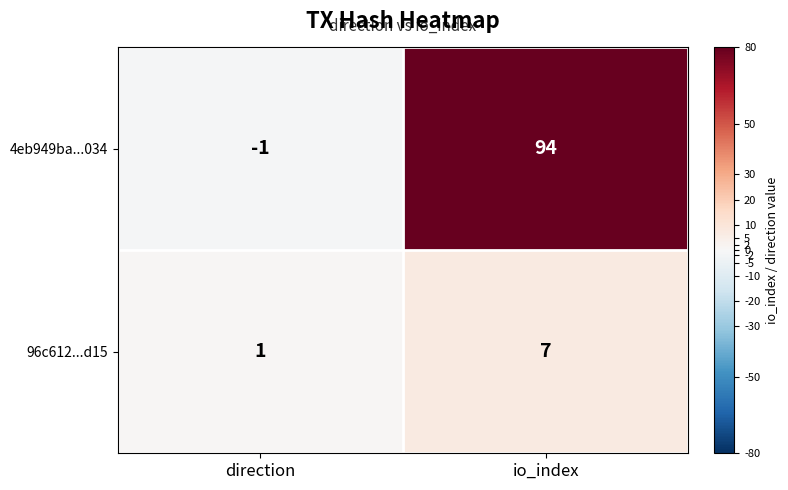

Reading left to right, what are all the values shown in this chart?

4eb949ba...034: direction=-1	io_index=94
96c612...d15: direction=1	io_index=7